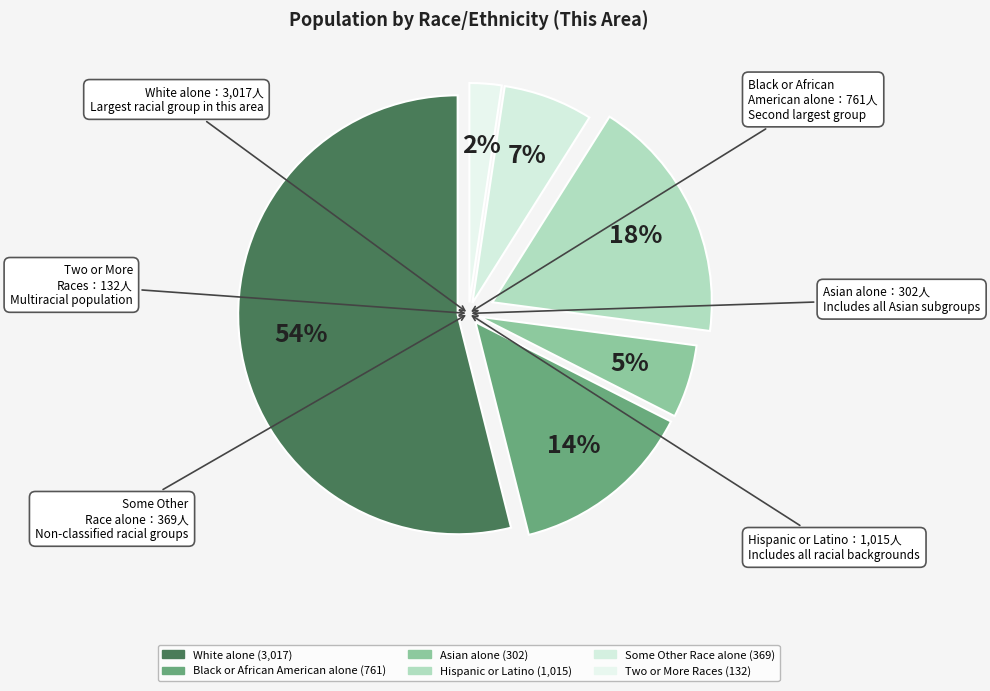

To the nearest percent, what is the difference between the Black or African American alone and White alone slice percentages?

40%